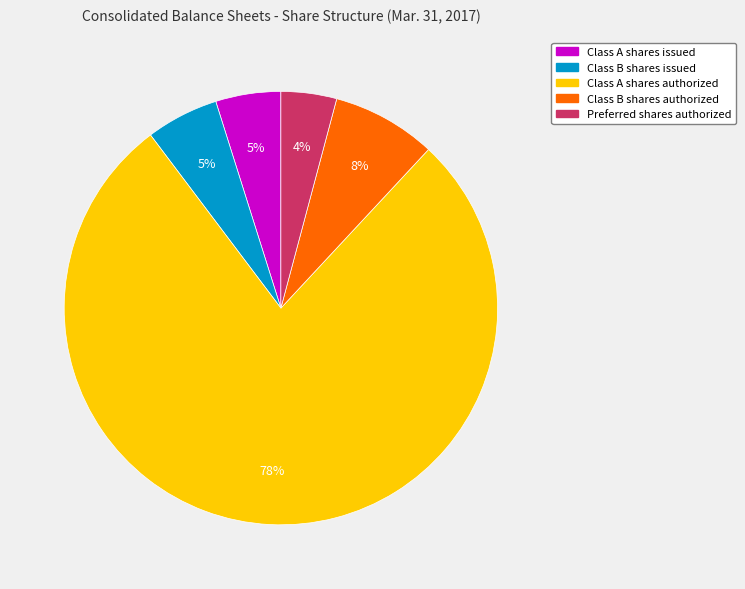

What is the largest slice in the pie chart?

Class A shares authorized